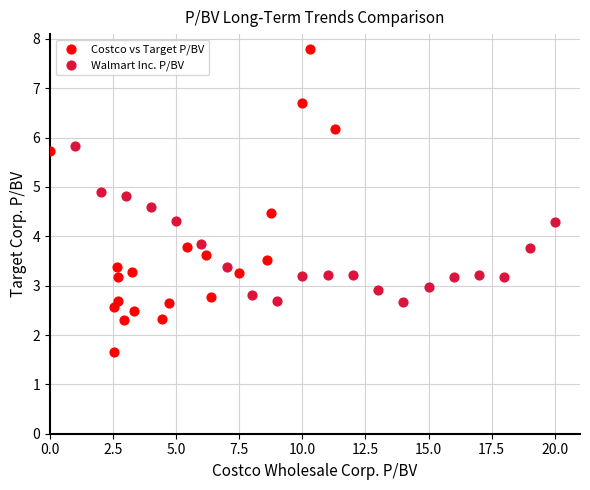

Which series contains the highest Y value?

Costco vs Target P/BV